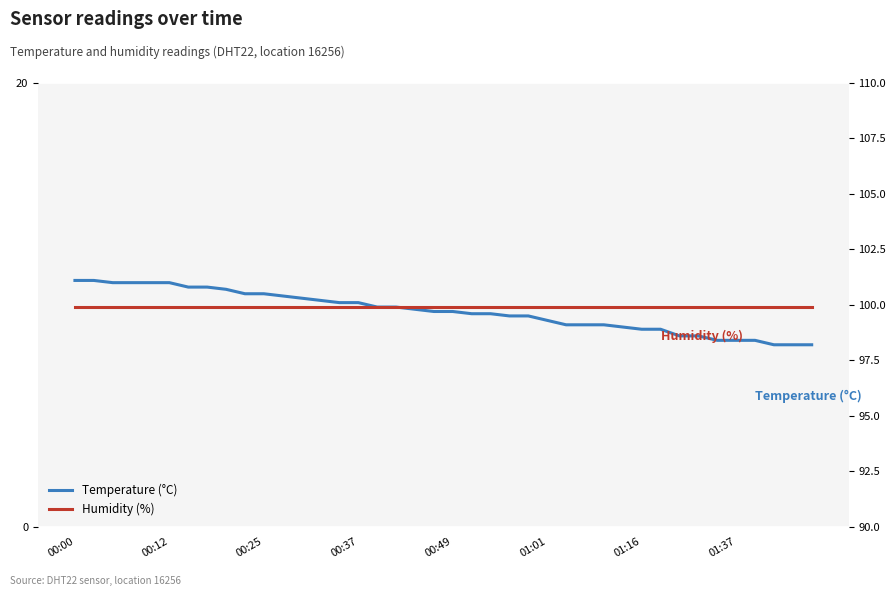

True or false: Temperature (°C) and Humidity (%) cross at least once.

False